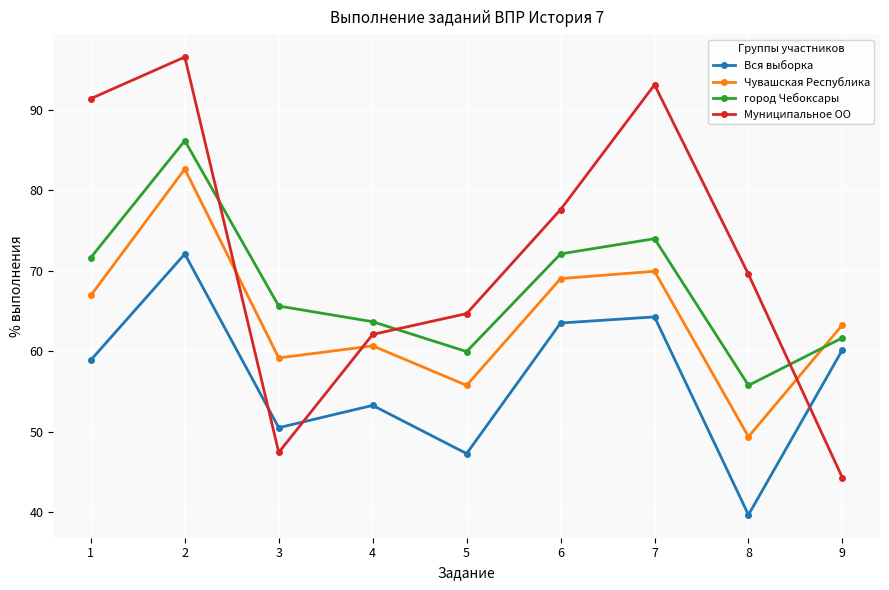

Is it true that Чувашская Республика equals 43.0 at 7?

False